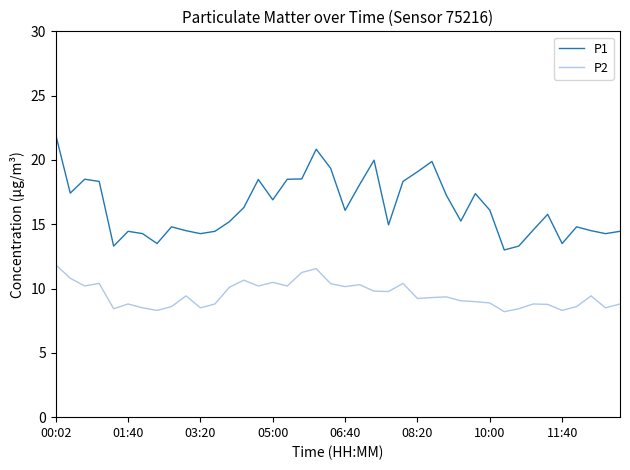

Which series has the largest total across all categories?

P1